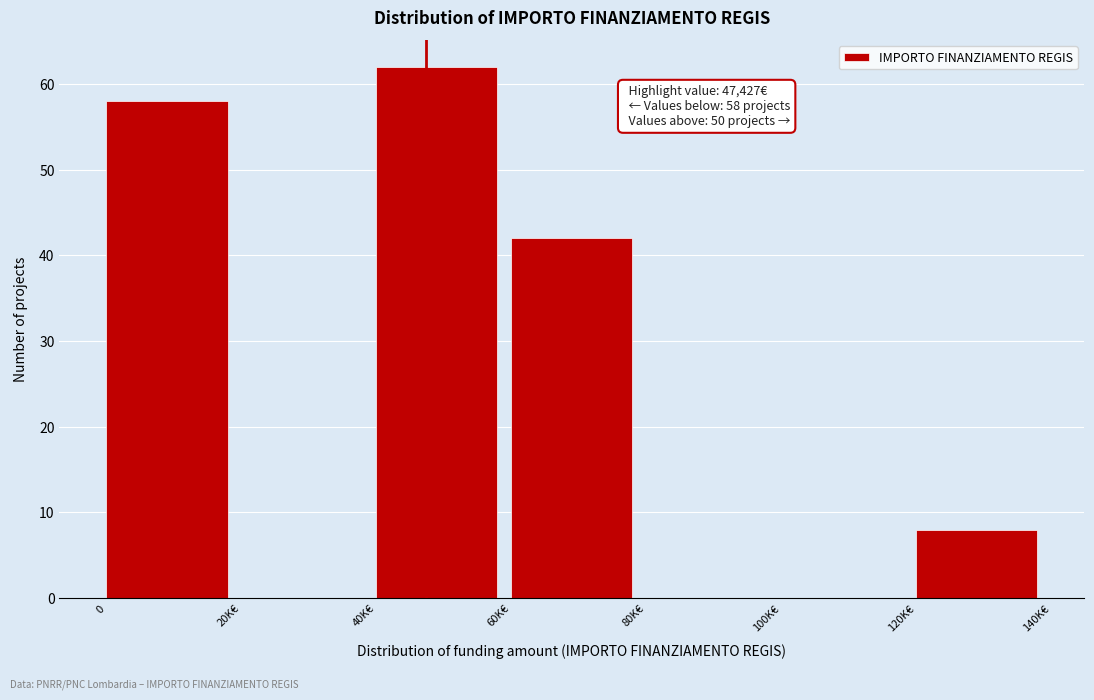

Reading right to left, what are all the values shown in this chart?

120K€=8	100K€=0	80K€=0	60K€=42	40K€=62	20K€=0	0=58